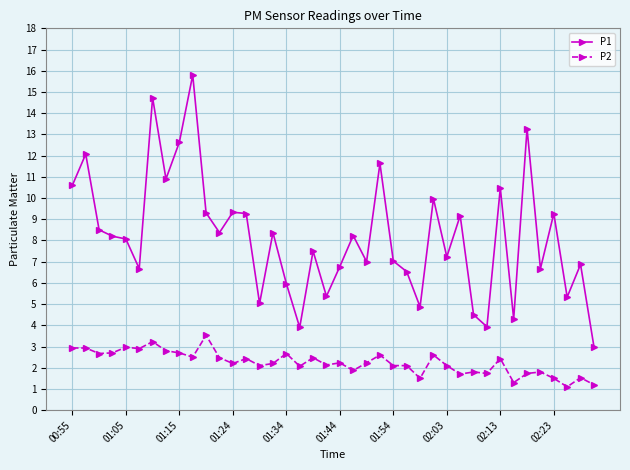

Which series has the largest range (max minus min)?

P1